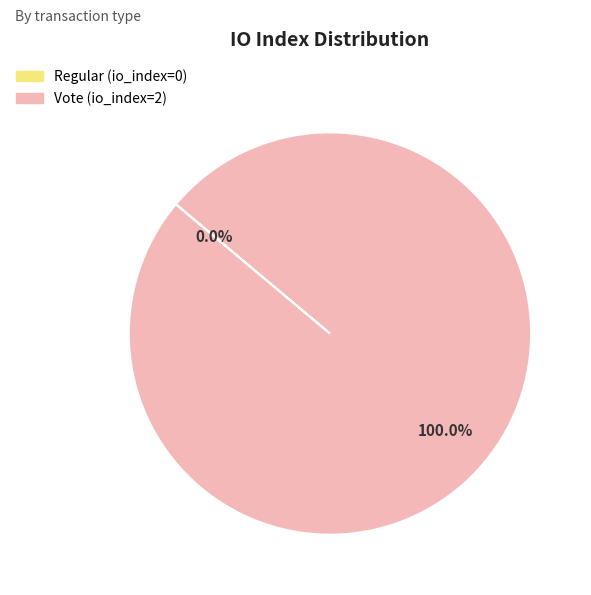

Is it true that Regular is 1% of the pie?

False